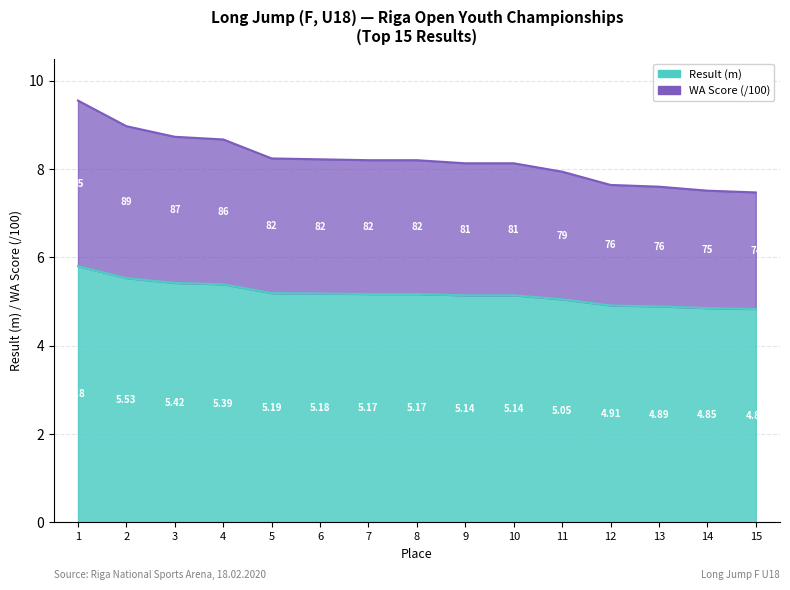

Rank the categories by WA Score value from lowest to highest.

15, 14, 13, 12, 11, 9, 10, 7, 8, 6, 5, 4, 3, 2, 1